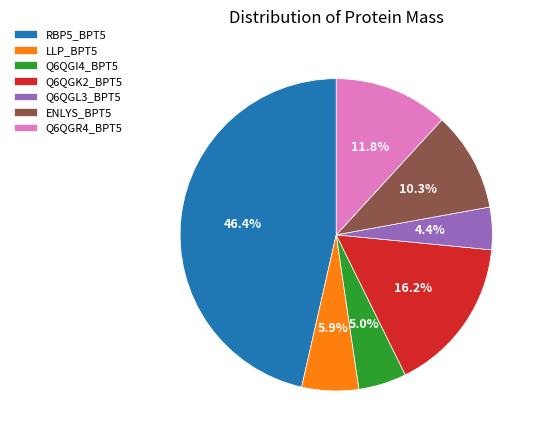

Which has a higher value, Q6QGR4_BPT5 or LLP_BPT5?

Q6QGR4_BPT5